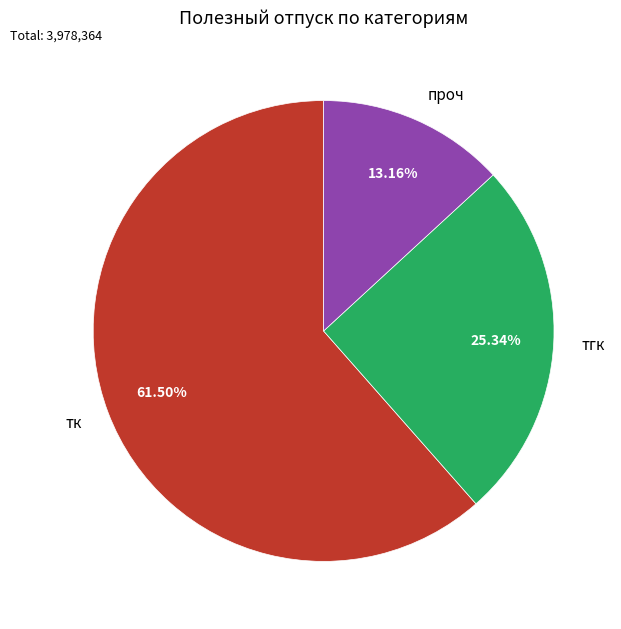

How many slices are in this pie chart?

3